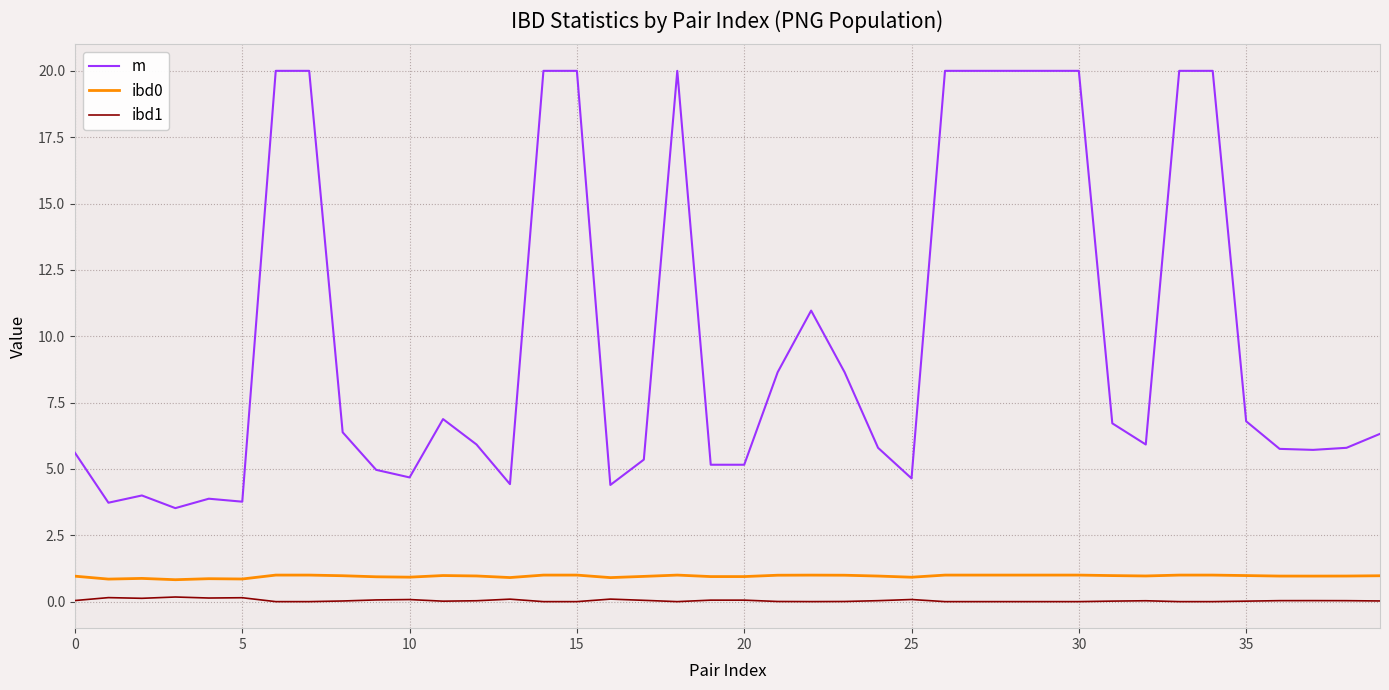

True or false: m has more than 2 points higher than both neighbors.

True